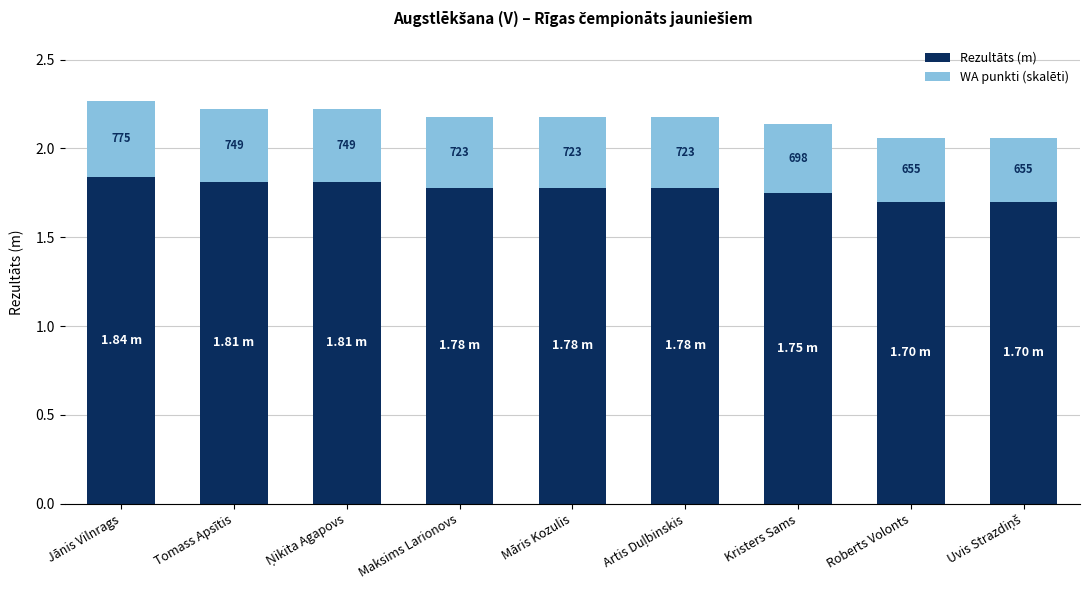

List the series in order of their peak value, highest first.

Rezultāts (m), WA punkti (skalēti)